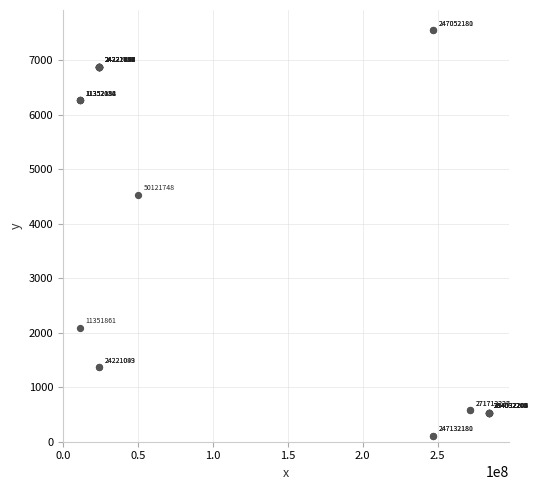

What Y value in the scatter plot is closest to 3829?

4531.4